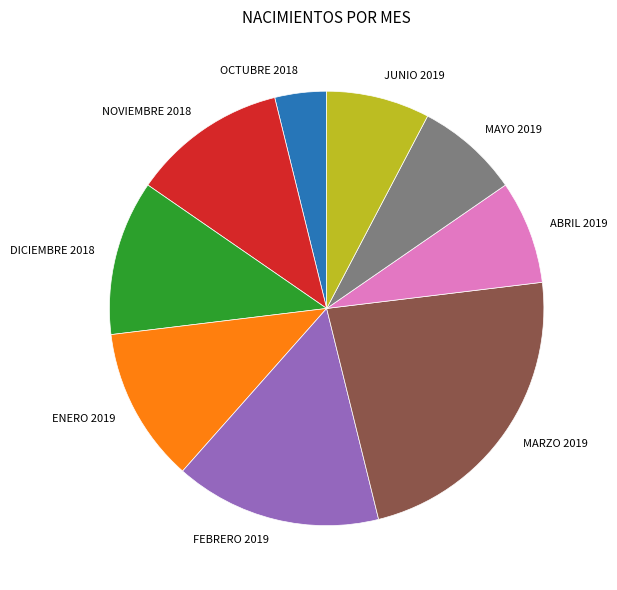

The JUNIO 2019 slice represents 8% of the pie. True or false?

True